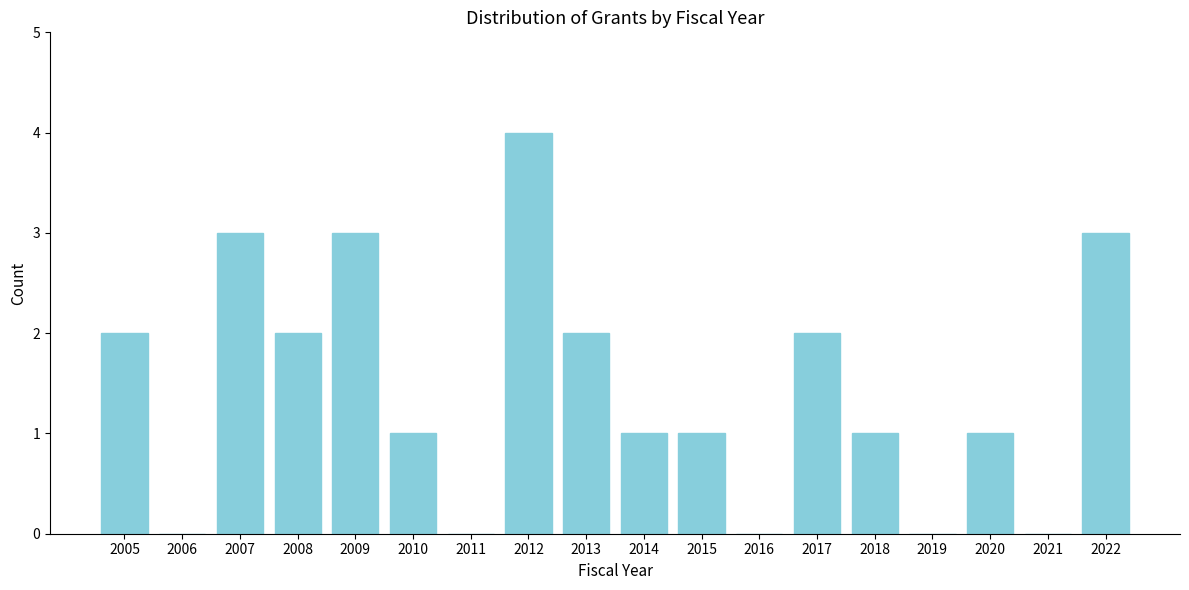

Reading left to right, what are all the values shown in this chart?

2005=2	2006=0	2007=3	2008=2	2009=3	2010=1	2011=0	2012=4	2013=2	2014=1	2015=1	2016=0	2017=2	2018=1	2019=0	2020=1	2021=0	2022=3